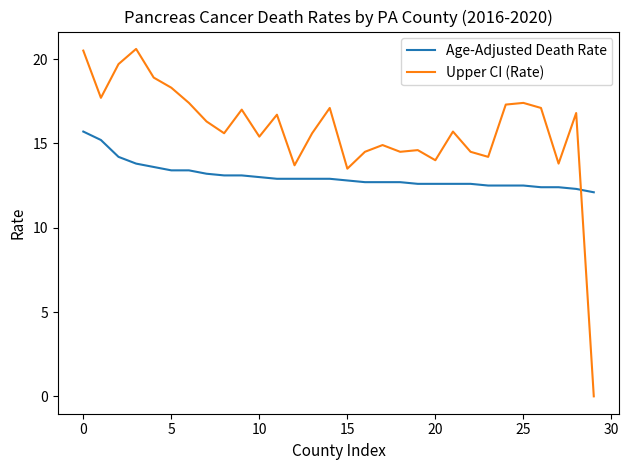

Which series has the largest range (max minus min)?

Upper CI (Rate)